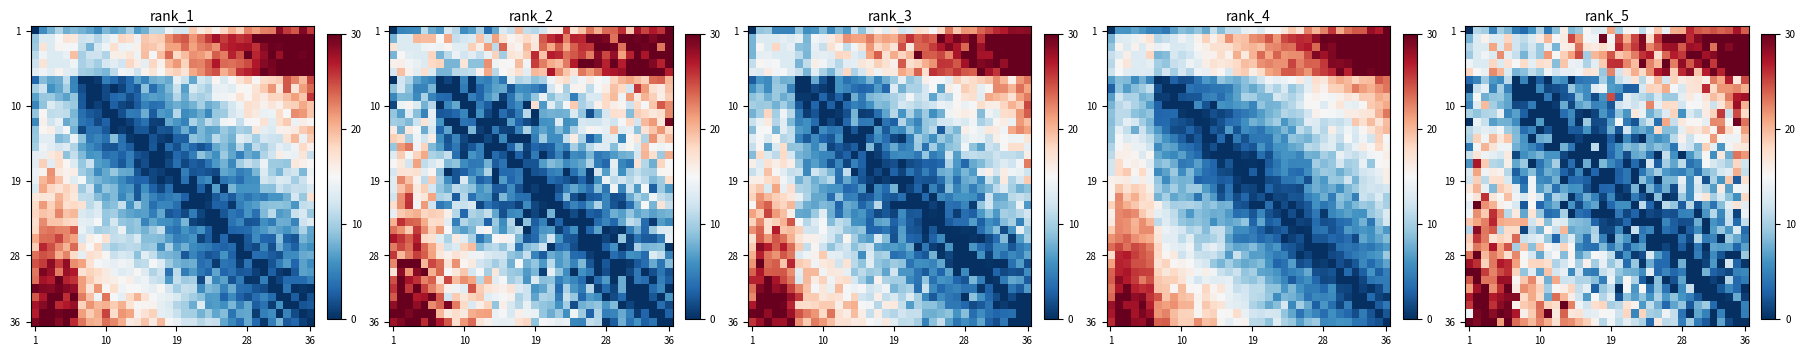

How many categories are shown in the chart?

36